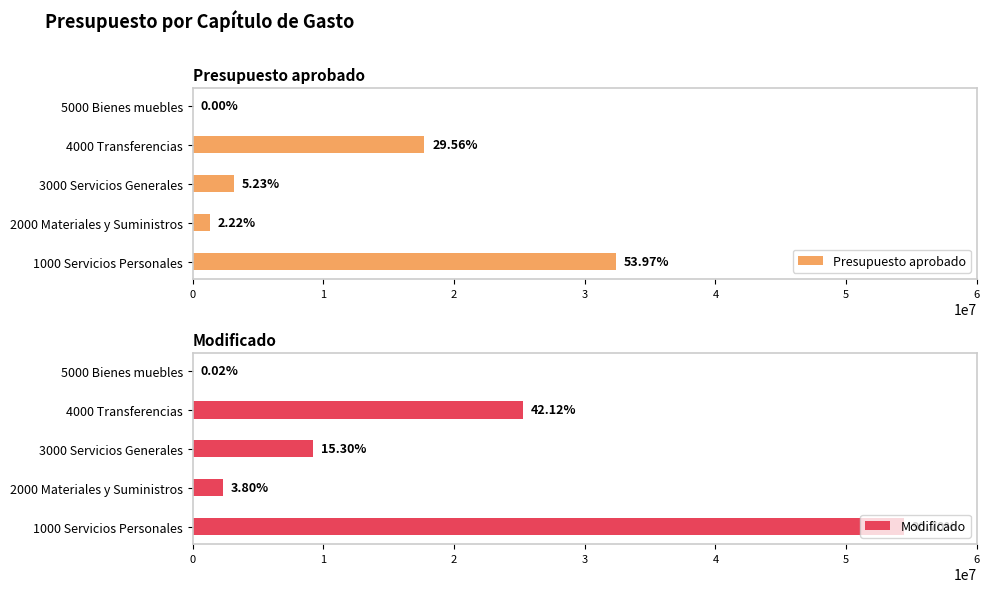

What is the lowest value of the Modificado series?

12229.9